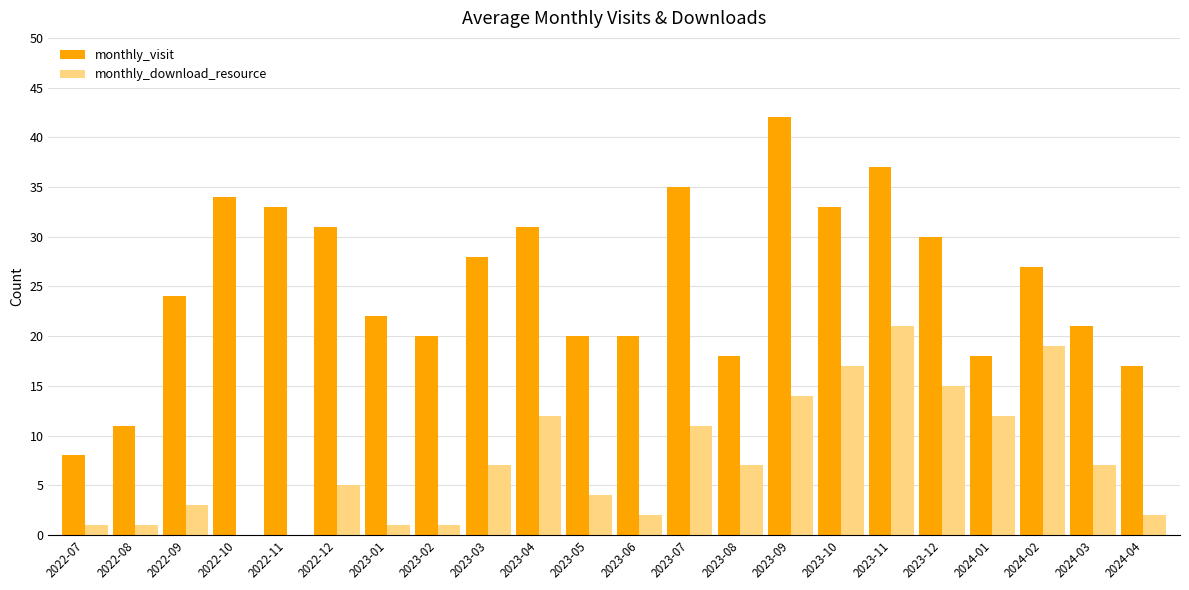

What value does the monthly_visit series have at 2023-10?

33